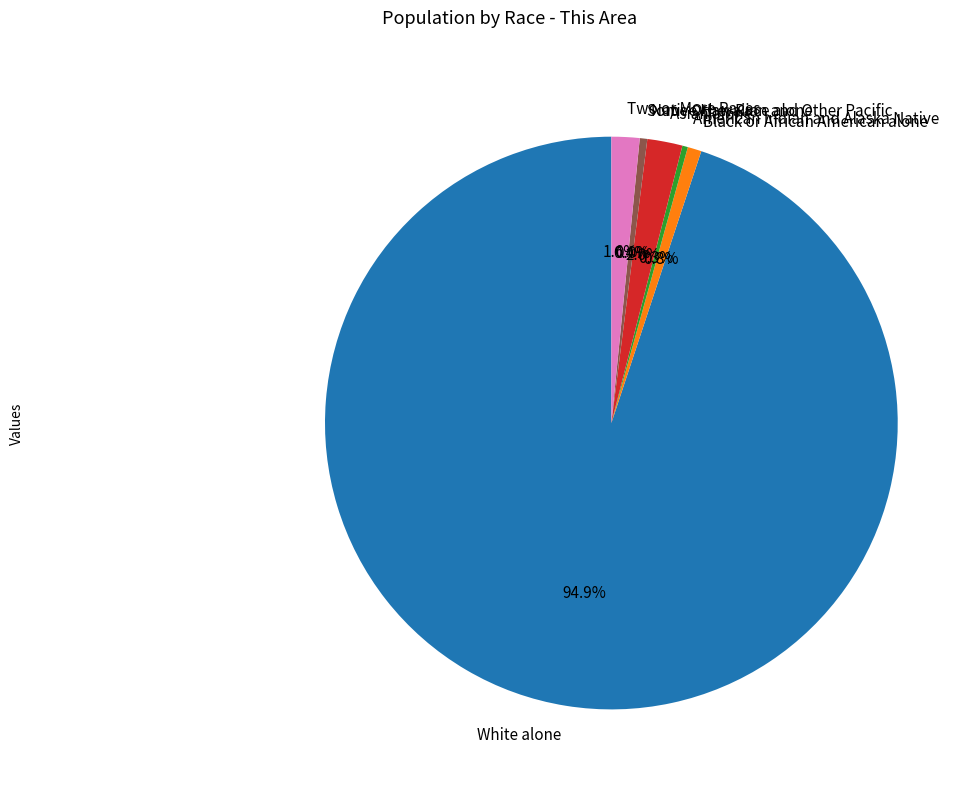

To the nearest percent, what is the average slice percentage?

14%